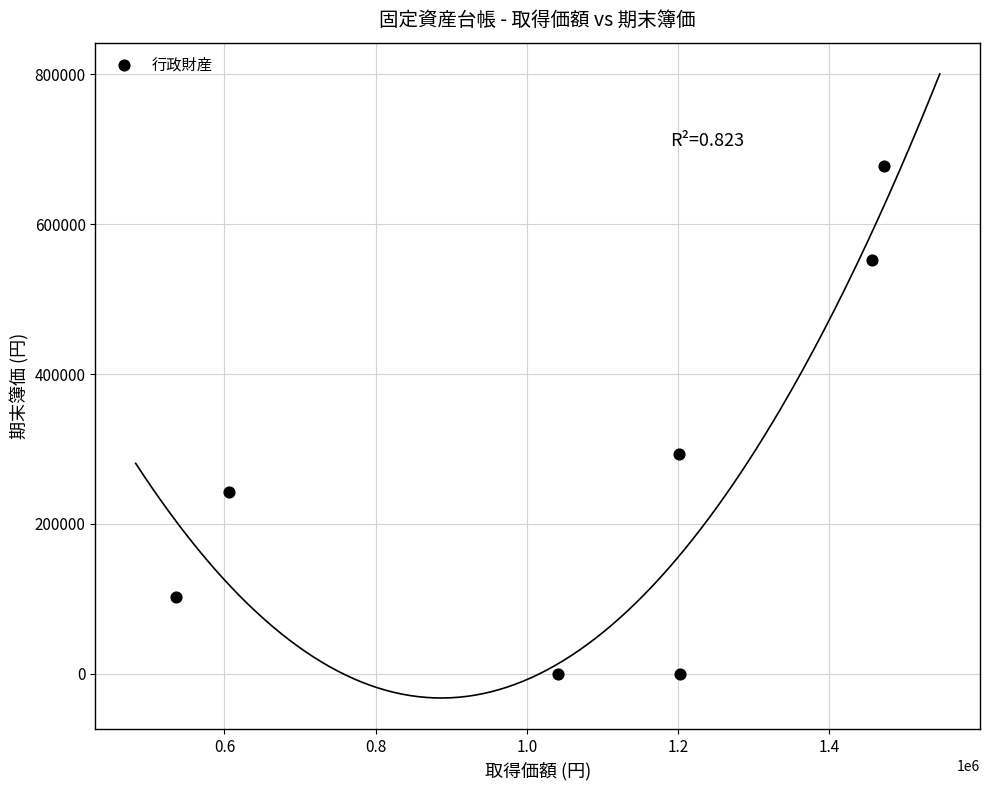

What Y value in the scatter plot is closest to 338680?

293126